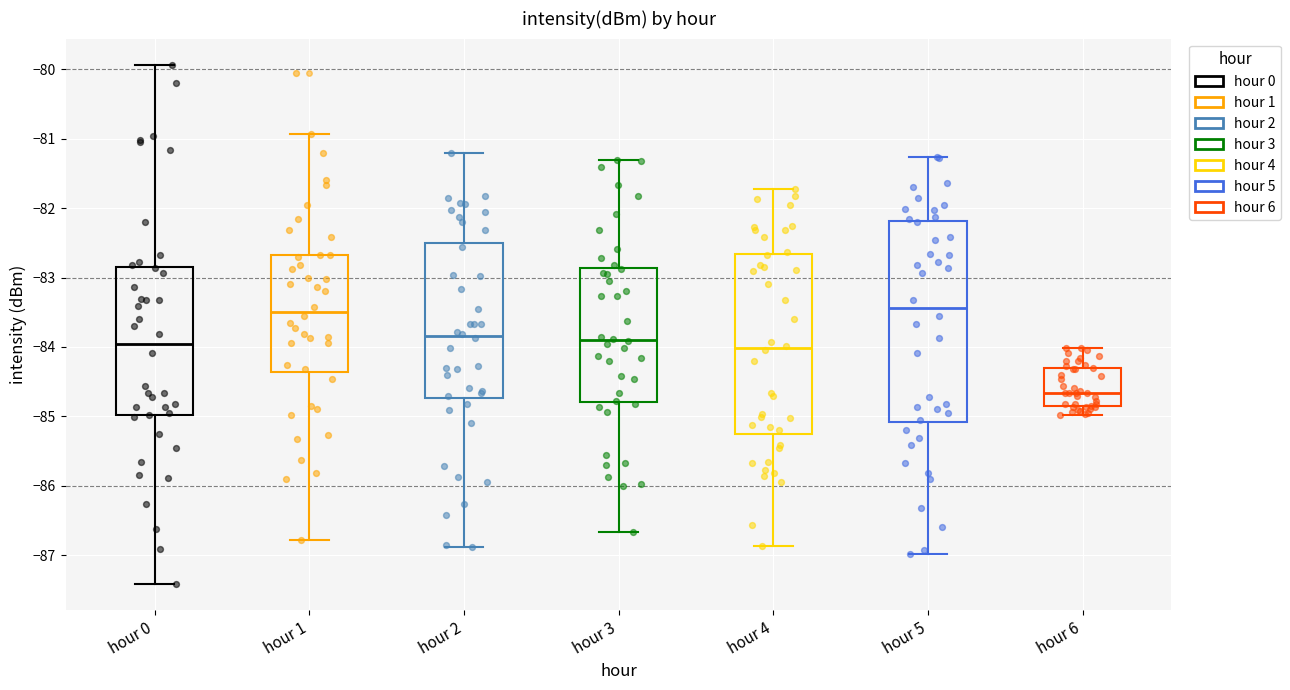

Reading left to right, transcribe this box plot: for each box, give where its median line is, the range the box spans, and where its two whiskers end, as read against the y-axis. The values are not printed on the chart, so give them approximately, as read against the axis.

hour 0: median -84.0, box -85.0 to -82.8, whiskers -87.4 to -79.9
hour 1: median -83.5, box -84.4 to -82.7, whiskers -86.8 to -80.9
hour 2: median -83.8, box -84.7 to -82.5, whiskers -86.9 to -81.2
hour 3: median -83.9, box -84.8 to -82.9, whiskers -86.7 to -81.3
hour 4: median -84.0, box -85.3 to -82.7, whiskers -86.9 to -81.7
hour 5: median -83.4, box -85.1 to -82.2, whiskers -87.0 to -81.3
hour 6: median -84.7, box -84.9 to -84.3, whiskers -85.0 to -84.0